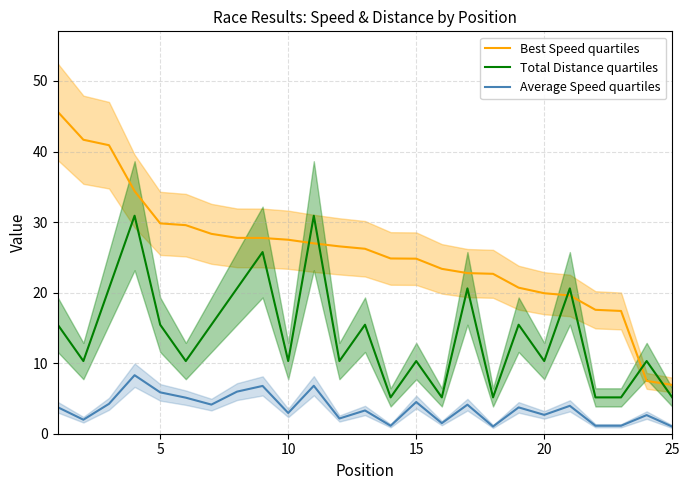

The value of Average Speed quartiles at 20 is 2.7. True or false?

True